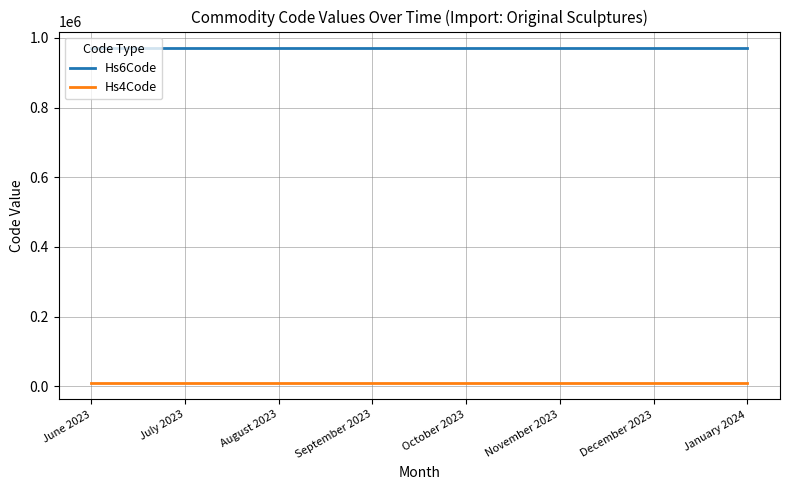

List the series in order of their peak value, lowest first.

Hs4Code, Hs6Code